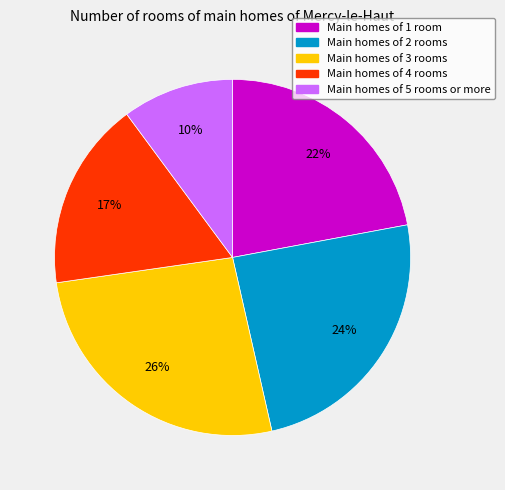

Is there a majority slice in this chart?

No